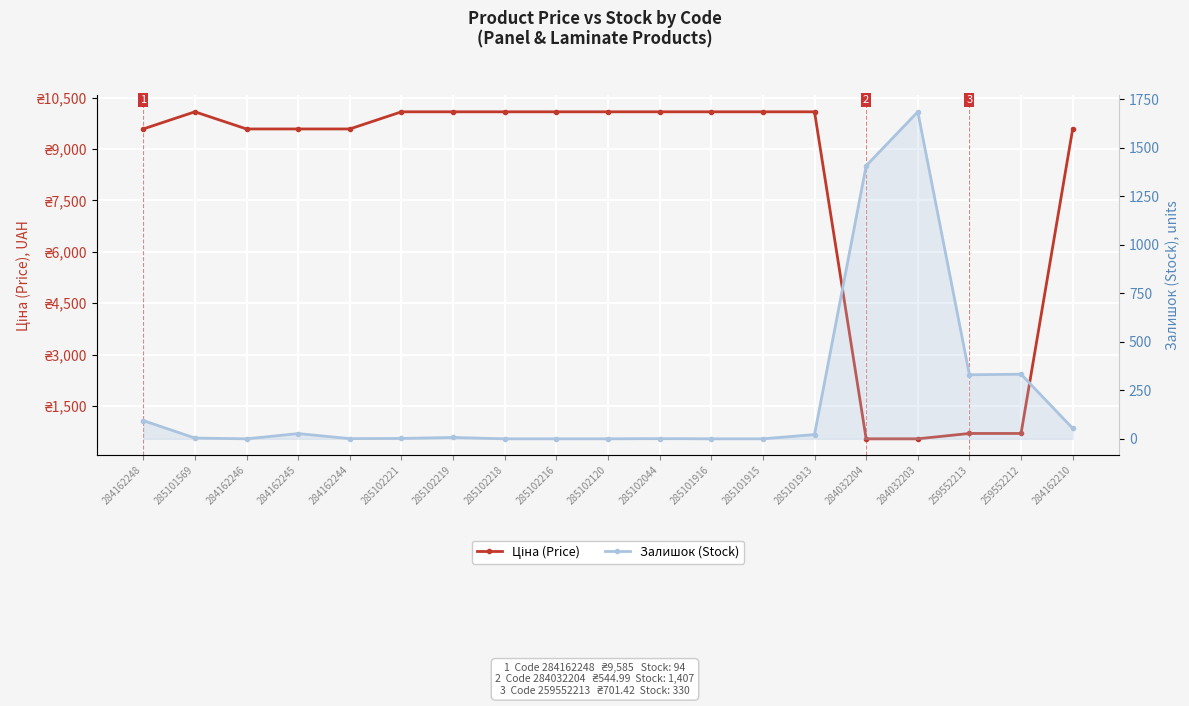

How many series are shown in this chart?

2